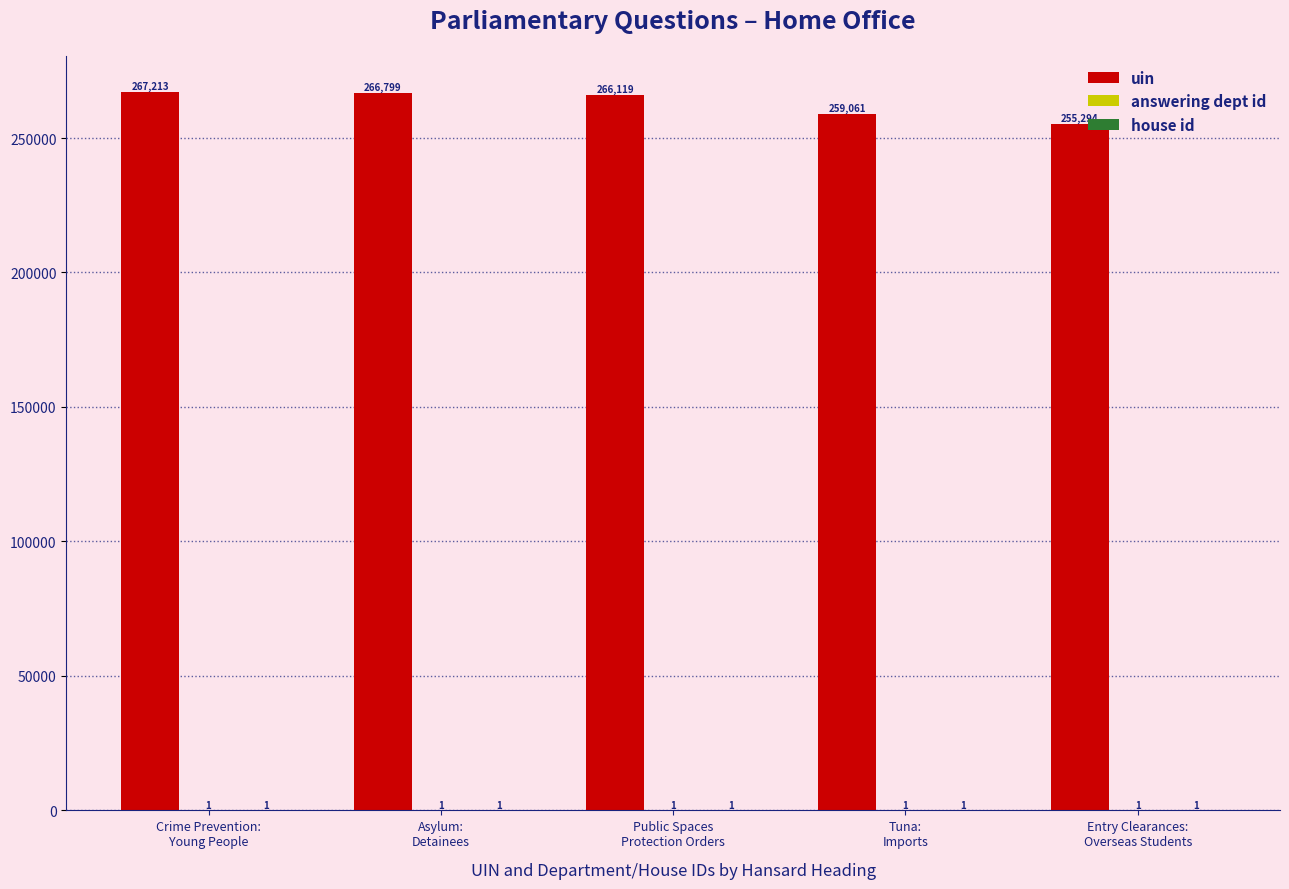

Which series has the largest total across all categories?

uin